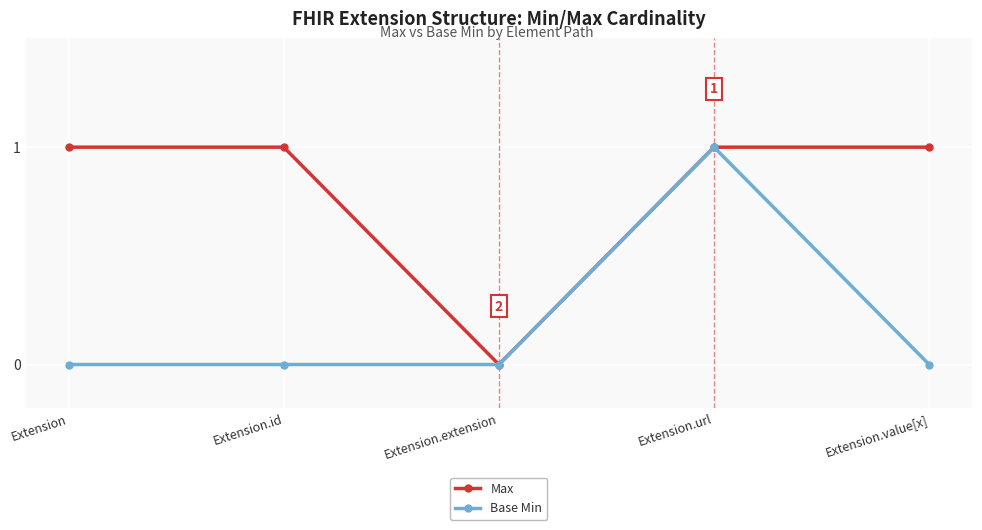

Which series has the largest total across all categories?

Max